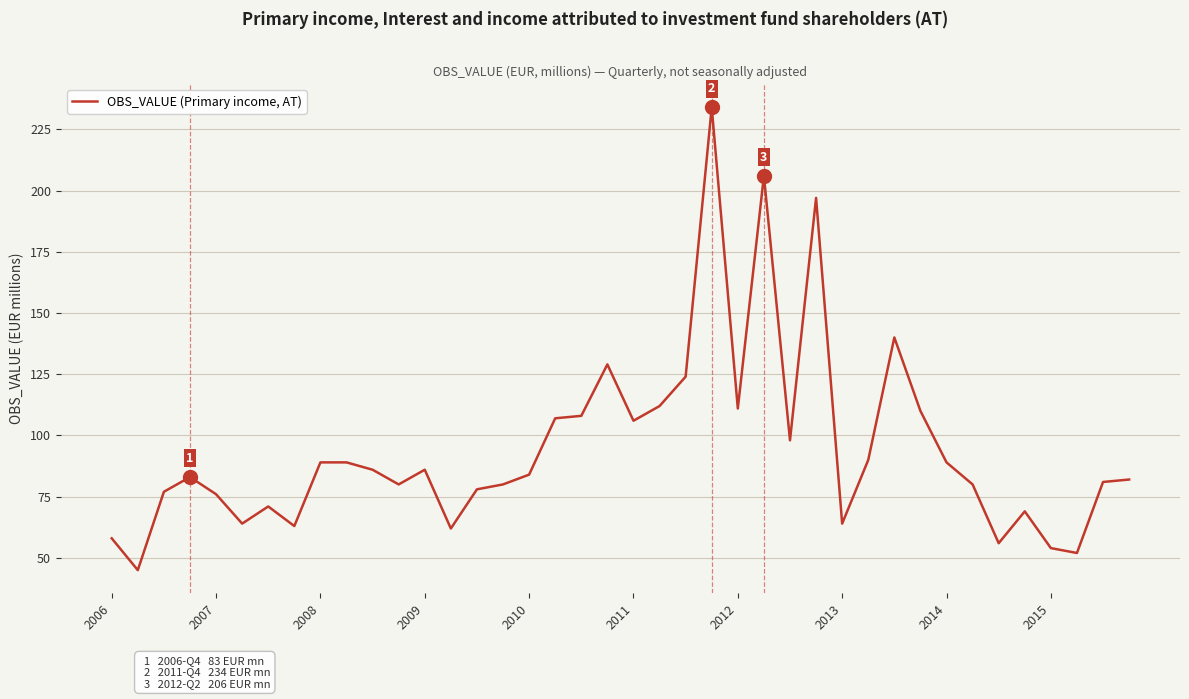

What is the difference between the maximum and minimum values?

189